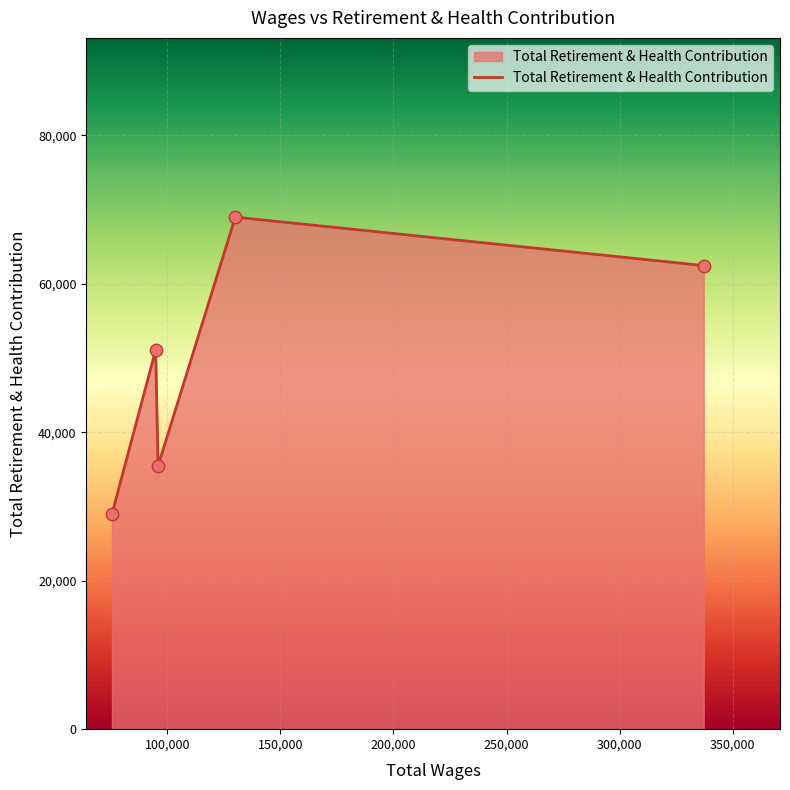

What is the maximum value shown in the chart?

69001